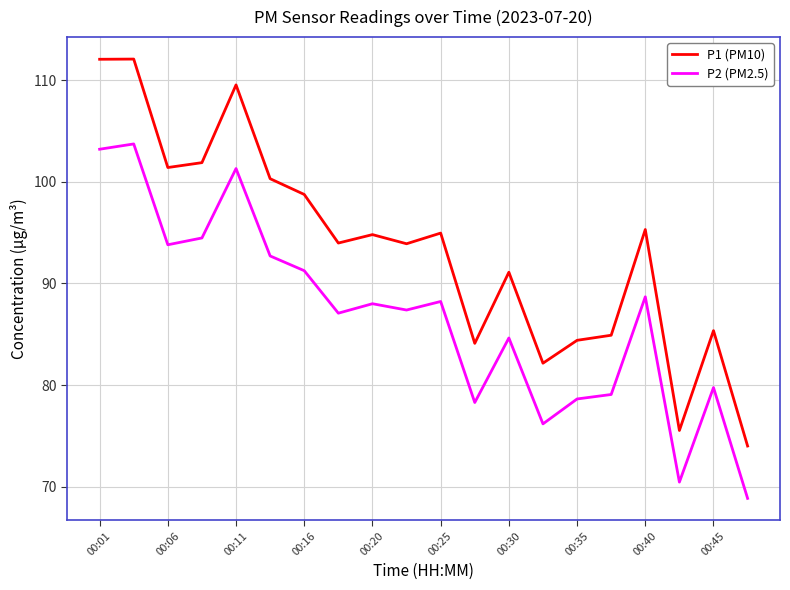

Which series has the widest spread of values?

P1 (PM10)